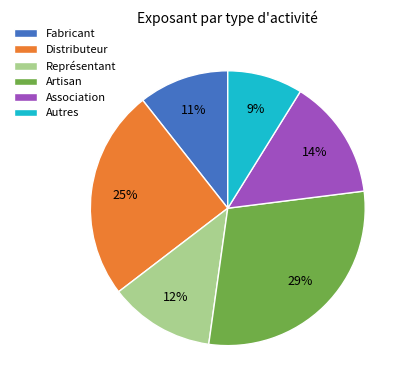

Which slice is the smallest?

Autres